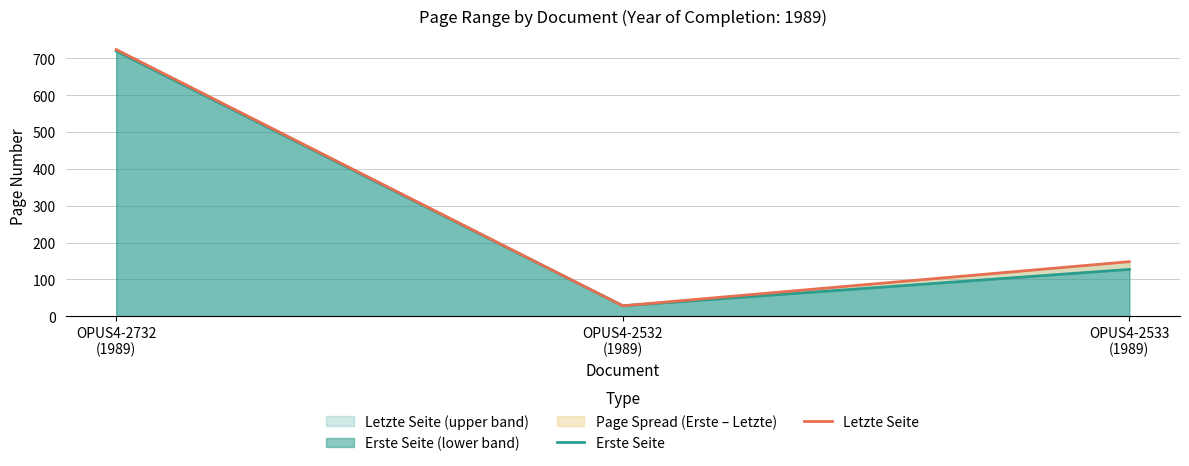

What is the value of the Letzte Seite point at the 2nd from the left?

28.2